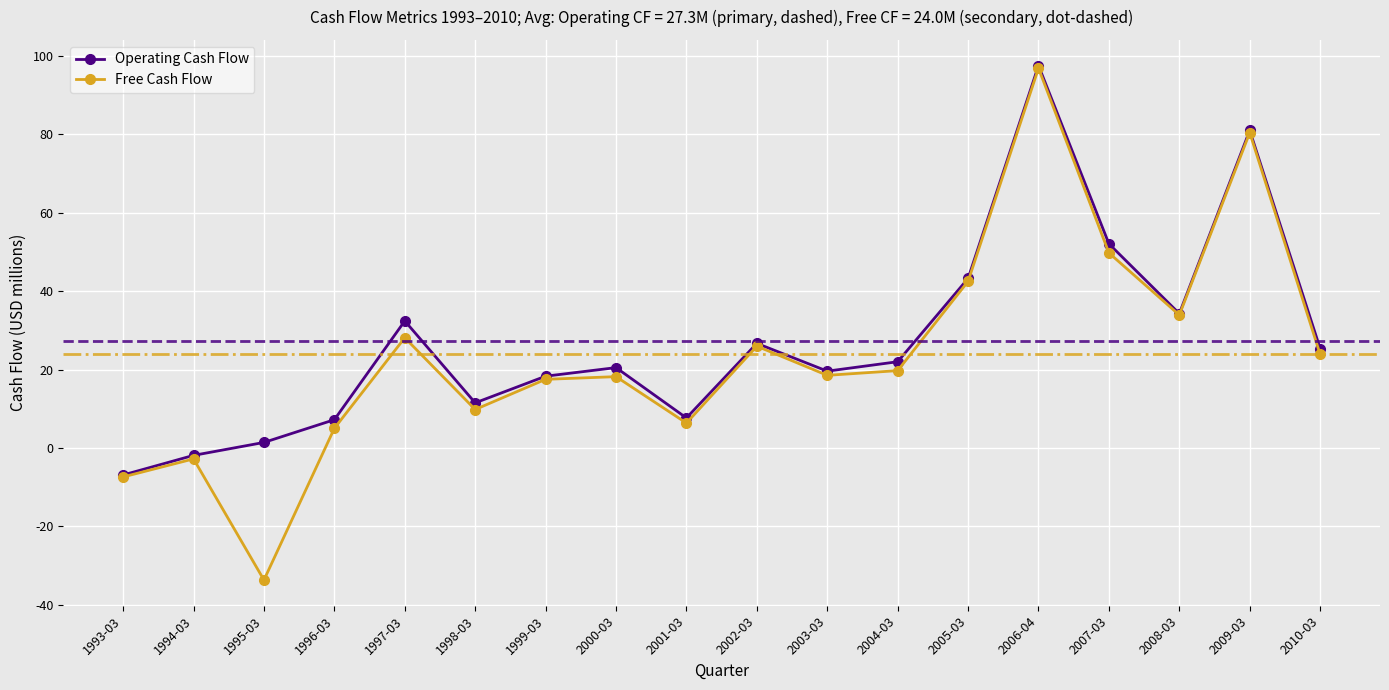

At which label is Operating Cash Flow closest to 45?

2005-03